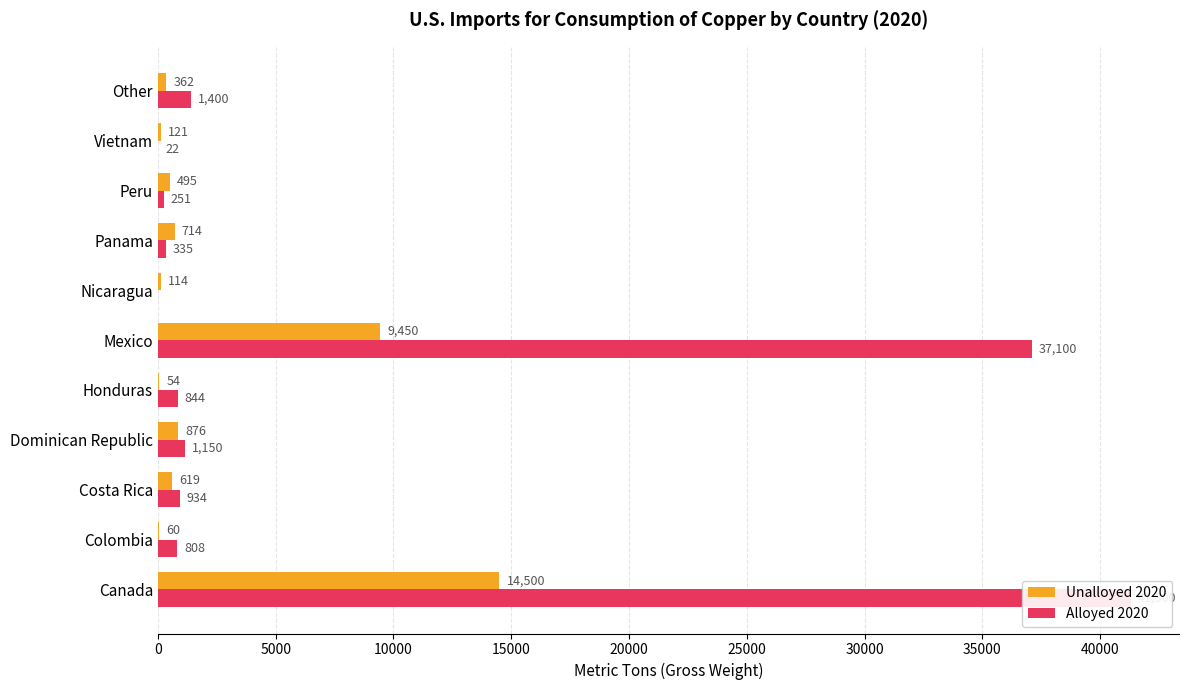

Does the chart contain any negative values?

No